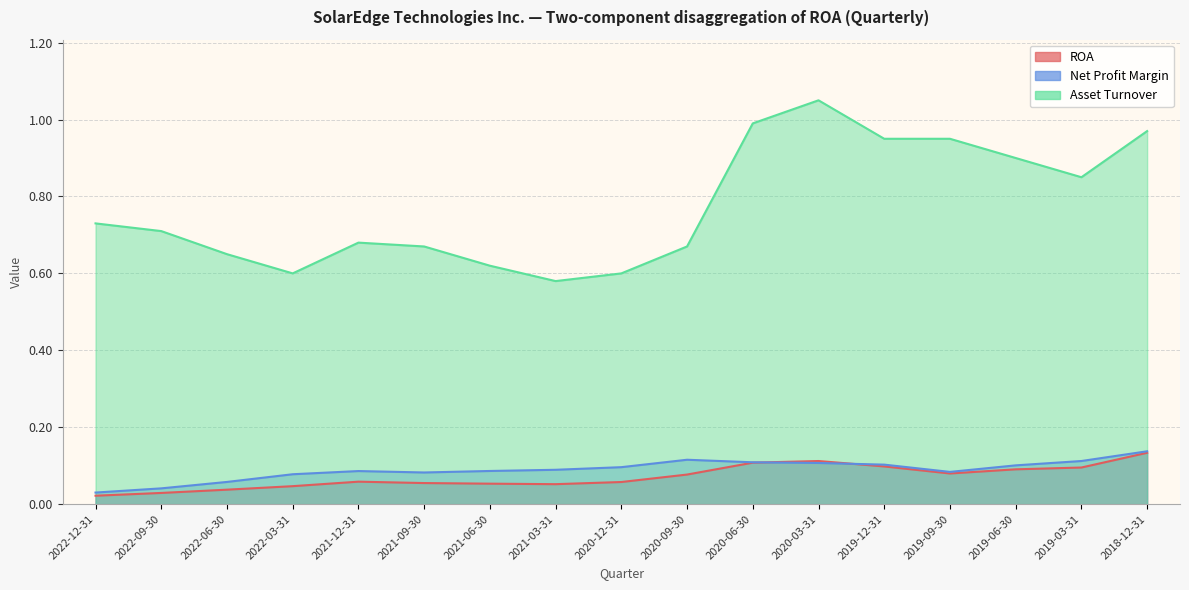

At how many categories does at least one series exceed 0?

17